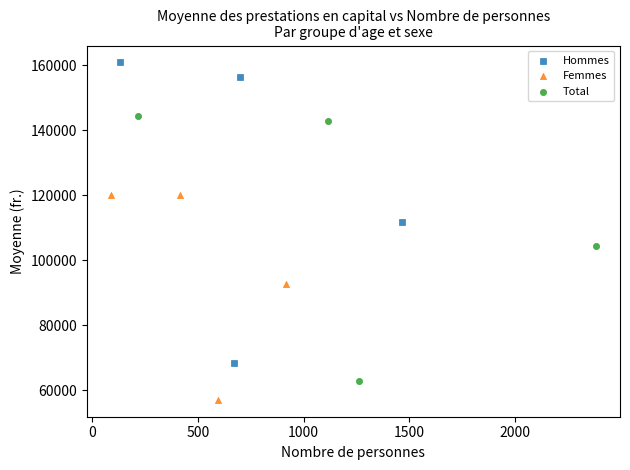

Which series contains the highest Y value?

Hommes